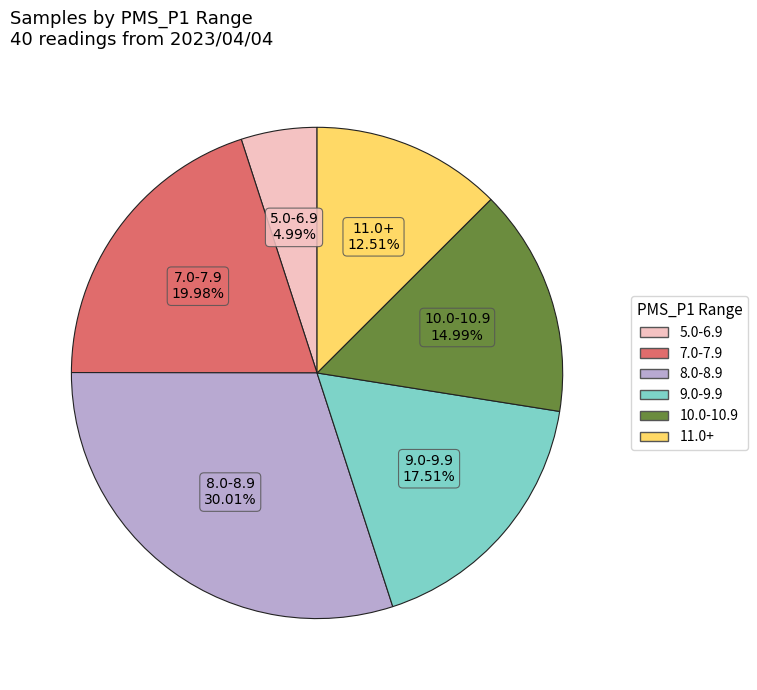

Is there a majority slice in this chart?

No